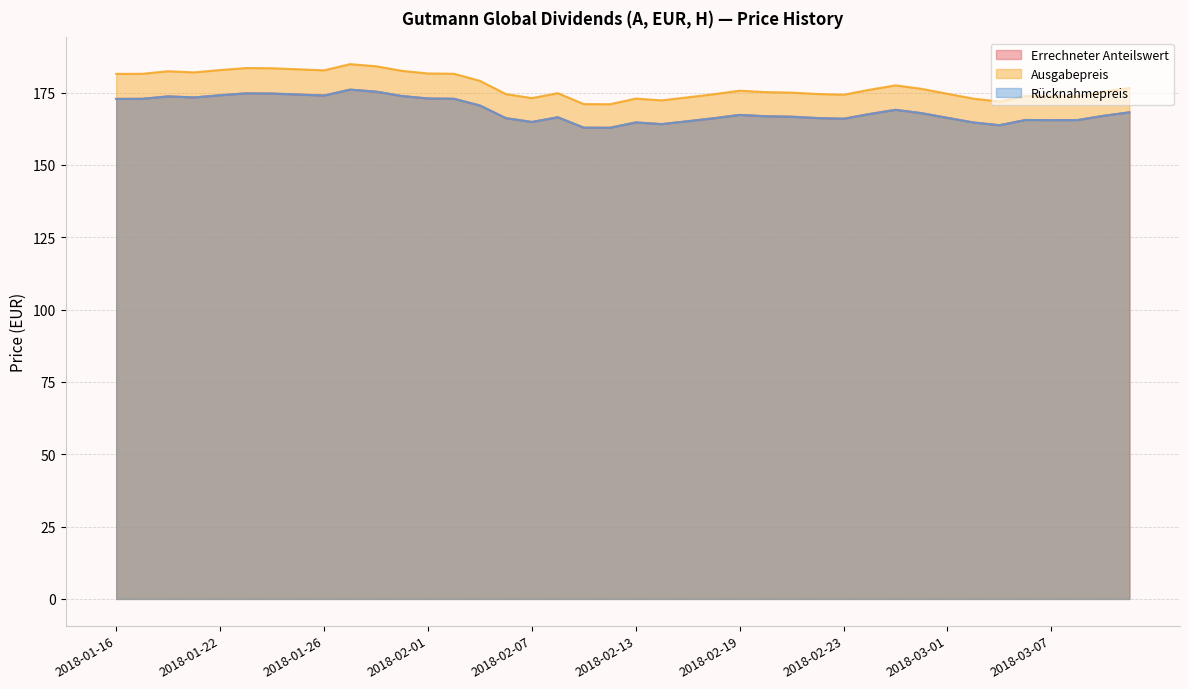

Reading left to right, list all the values displayed in this chart.

Errechneter Anteilswert: 2018-01-16=172.8	2018-01-17=172.9	2018-01-18=173.7	2018-01-19=173.3	2018-01-22=174.1	2018-01-23=174.8	2018-01-24=174.7	2018-01-25=174.4	2018-01-26=174.0	2018-01-29=176.1	2018-01-30=175.4	2018-01-31=173.8	2018-02-01=173.0	2018-02-02=172.9	2018-02-05=170.6	2018-02-06=166.2	2018-02-07=164.9	2018-02-08=166.5	2018-02-09=162.9	2018-02-12=162.9	2018-02-13=164.7	2018-02-14=164.1	2018-02-15=165.1	2018-02-16=166.2	2018-02-19=167.3	2018-02-20=166.8	2018-02-21=166.7	2018-02-22=166.2	2018-02-23=166.0	2018-02-26=167.6	2018-02-27=169.1	2018-02-28=167.9	2018-03-01=166.3	2018-03-02=164.7	2018-03-05=163.8	2018-03-06=165.6	2018-03-07=165.5	2018-03-08=165.5	2018-03-09=167.0	2018-03-12=168.2
Ausgabepreis: 2018-01-16=181.5	2018-01-17=181.5	2018-01-18=182.4	2018-01-19=182.0	2018-01-22=182.8	2018-01-23=183.5	2018-01-24=183.4	2018-01-25=183.1	2018-01-26=182.7	2018-01-29=184.9	2018-01-30=184.1	2018-01-31=182.5	2018-02-01=181.6	2018-02-02=181.5	2018-02-05=179.1	2018-02-06=174.5	2018-02-07=173.1	2018-02-08=174.8	2018-02-09=171.1	2018-02-12=171.0	2018-02-13=172.9	2018-02-14=172.3	2018-02-15=173.4	2018-02-16=174.5	2018-02-19=175.7	2018-02-20=175.2	2018-02-21=175.0	2018-02-22=174.5	2018-02-23=174.3	2018-02-26=176.0	2018-02-27=177.5	2018-02-28=176.3	2018-03-01=174.6	2018-03-02=172.9	2018-03-05=171.9	2018-03-06=173.8	2018-03-07=173.8	2018-03-08=173.8	2018-03-09=175.3	2018-03-12=176.6
Rücknahmepreis: 2018-01-16=172.8	2018-01-17=172.9	2018-01-18=173.7	2018-01-19=173.3	2018-01-22=174.1	2018-01-23=174.8	2018-01-24=174.7	2018-01-25=174.4	2018-01-26=174.0	2018-01-29=176.1	2018-01-30=175.4	2018-01-31=173.8	2018-02-01=173.0	2018-02-02=172.9	2018-02-05=170.6	2018-02-06=166.2	2018-02-07=164.9	2018-02-08=166.5	2018-02-09=162.9	2018-02-12=162.9	2018-02-13=164.7	2018-02-14=164.1	2018-02-15=165.1	2018-02-16=166.2	2018-02-19=167.3	2018-02-20=166.8	2018-02-21=166.7	2018-02-22=166.2	2018-02-23=166.0	2018-02-26=167.6	2018-02-27=169.1	2018-02-28=167.9	2018-03-01=166.3	2018-03-02=164.7	2018-03-05=163.8	2018-03-06=165.6	2018-03-07=165.5	2018-03-08=165.5	2018-03-09=167.0	2018-03-12=168.2